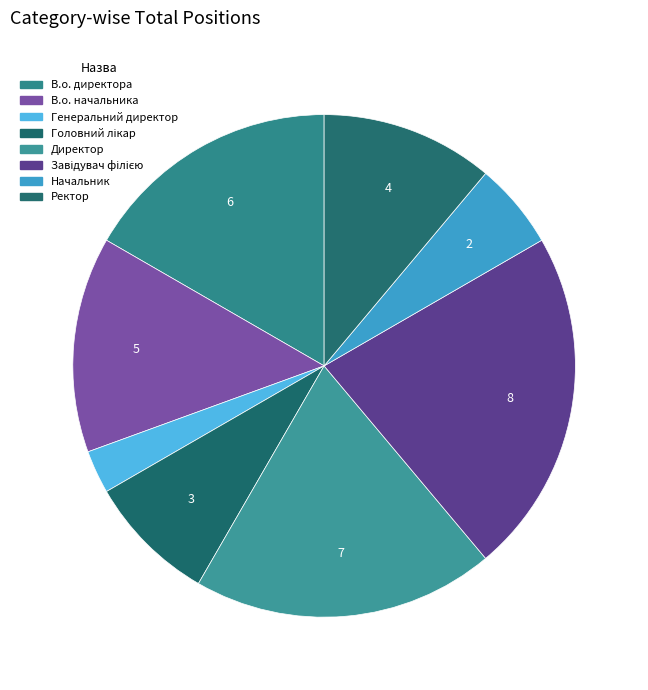

Is the sum of В.о. начальника and Директор greater than half?

No